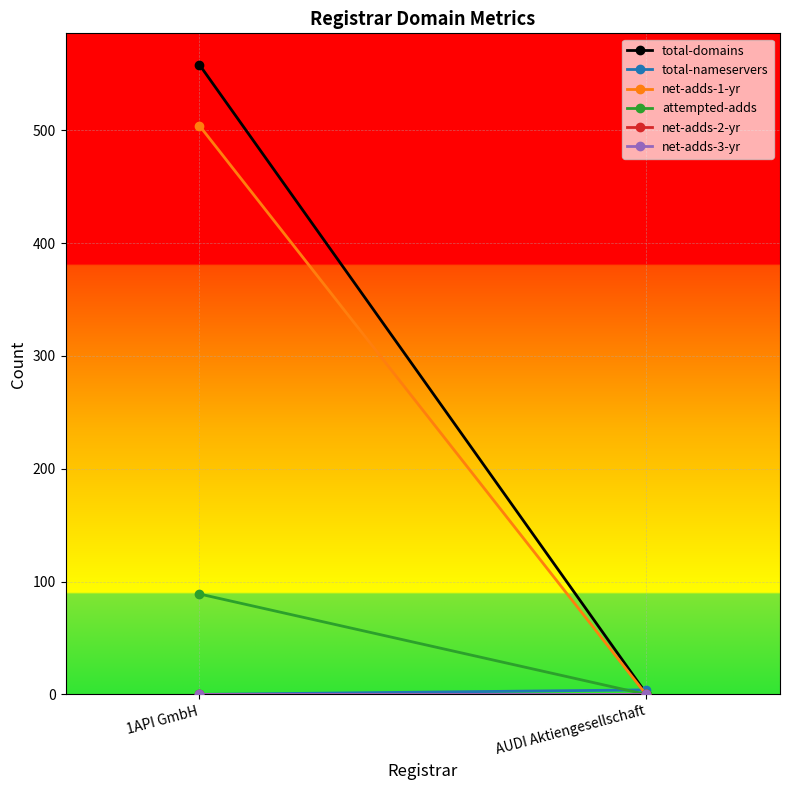

What is the minimum value for total-domains?

1